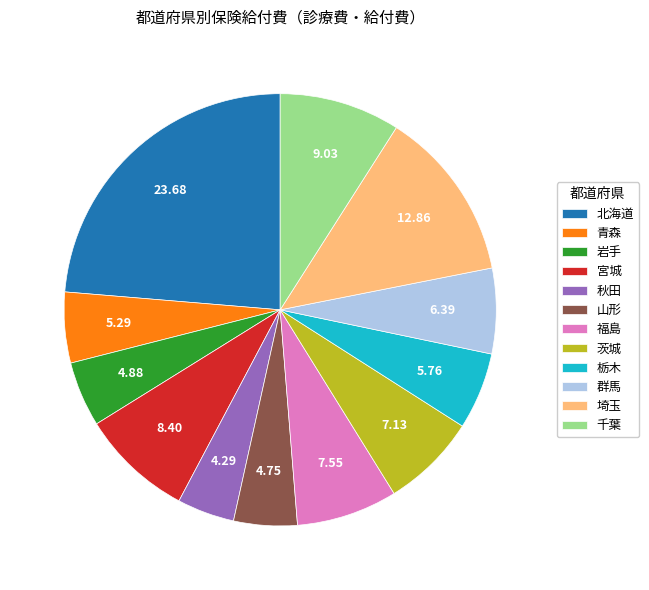

What is the ratio of the value at 埼玉 to the value at 北海道?

0.5